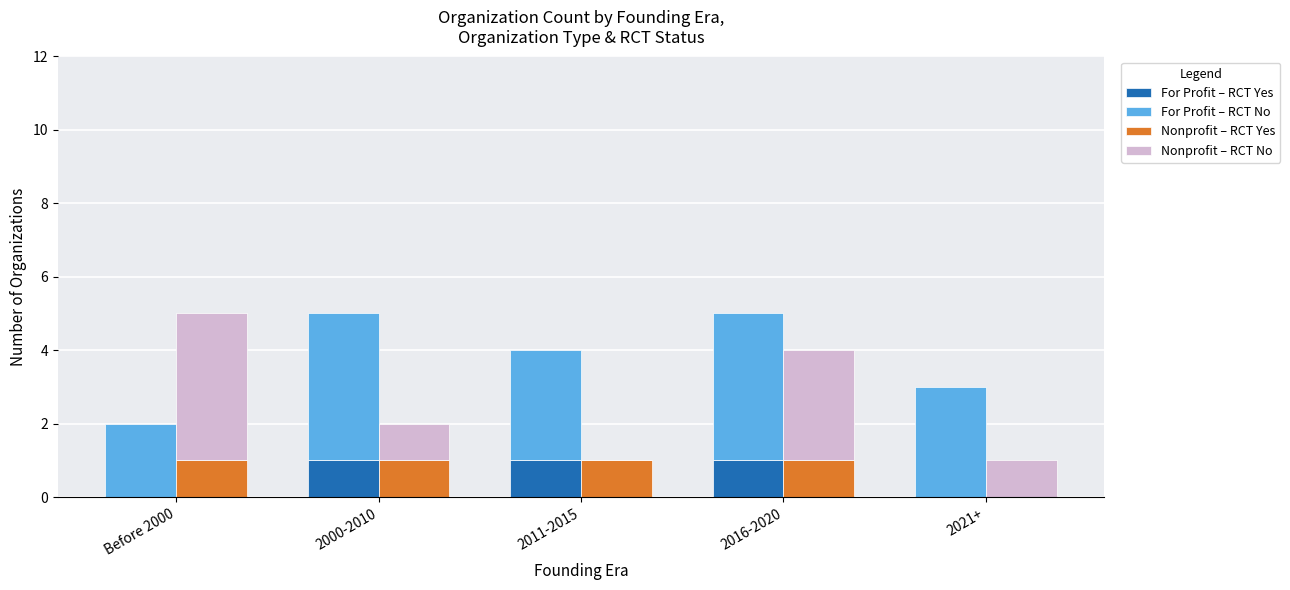

What are all the series names shown in the legend?

For Profit – RCT Yes, For Profit – RCT No, Nonprofit – RCT Yes, Nonprofit – RCT No